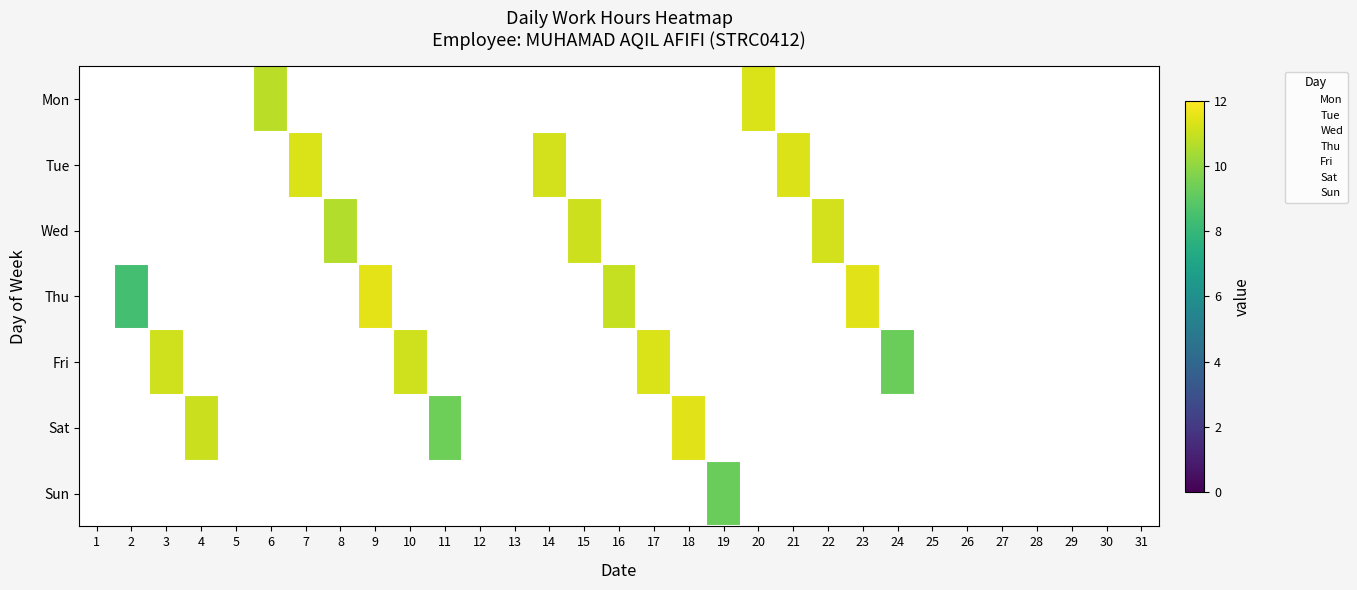

Is the value of Thu at 7 greater than the value of Wed at 19?

No